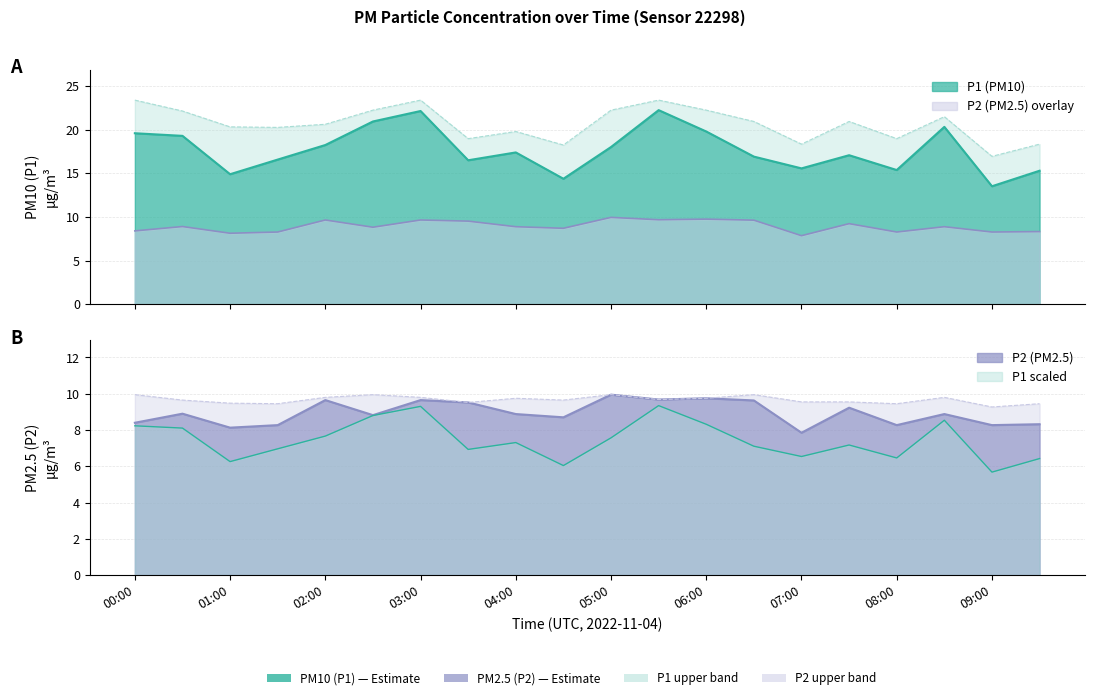

At which category does P2 reach its first local peak?

00:30